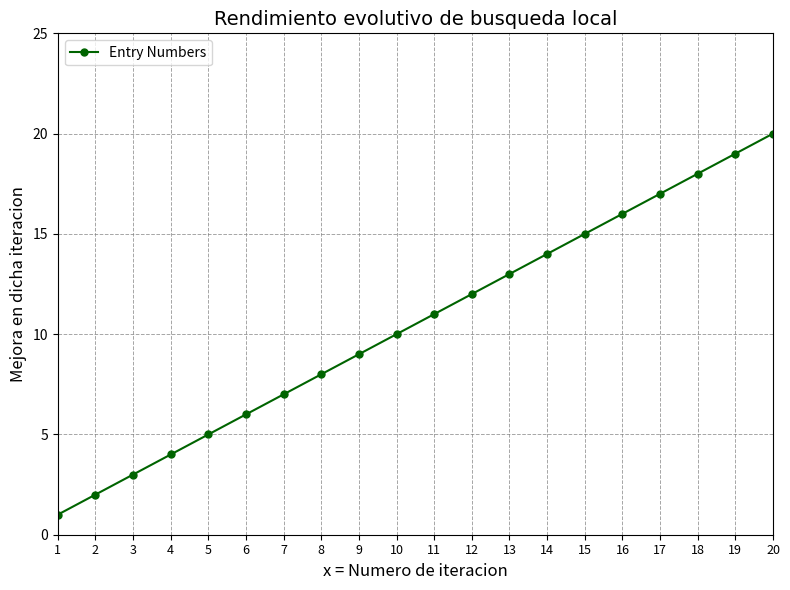

What is the difference between the second highest and minimum values?

18